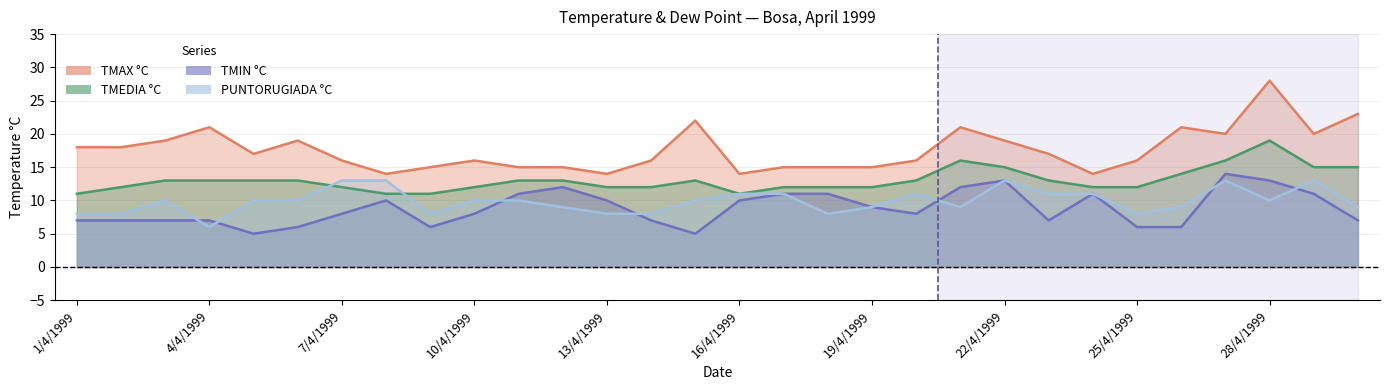

True or false: TMAX °C and TMEDIA °C cross at least once.

False